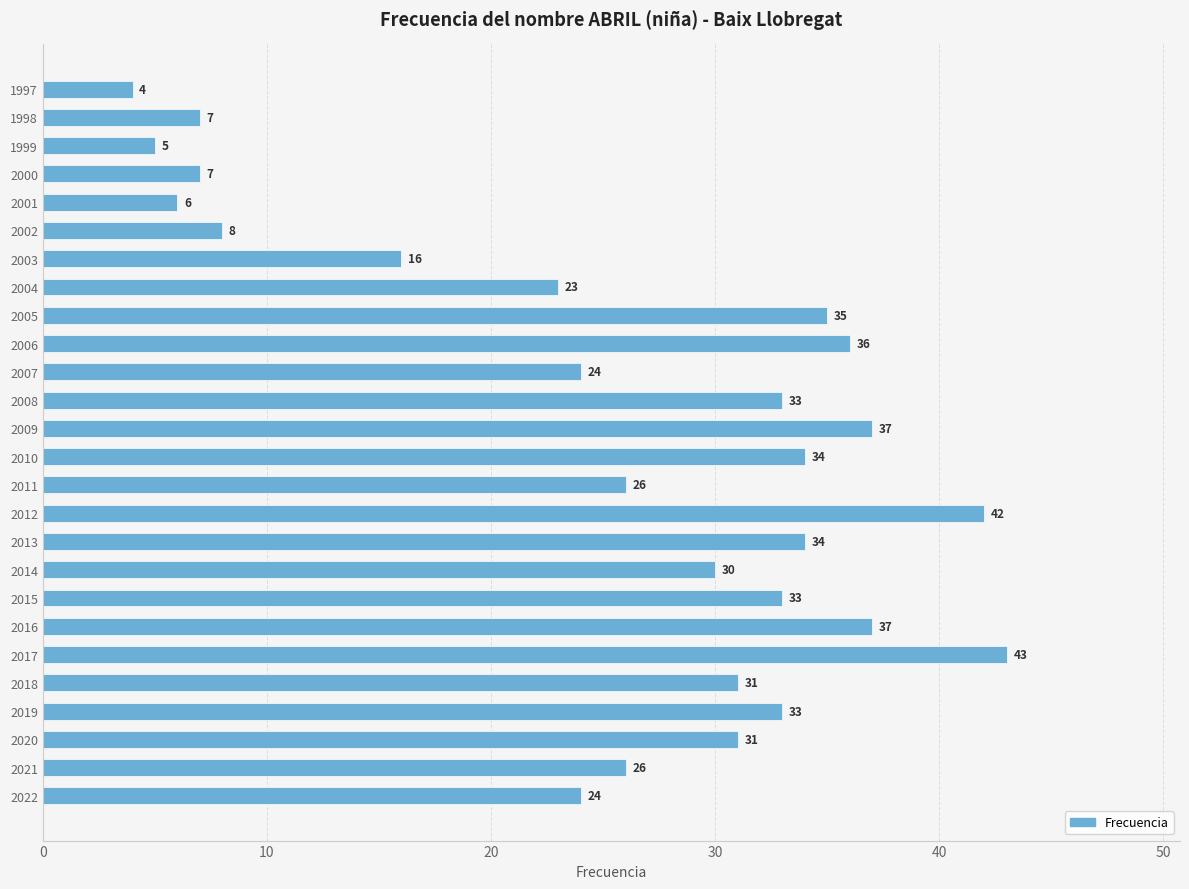

Reading bottom to top, transcribe all the data shown in this chart.

24	26	31	33	31	43	37	33	30	34	42	26	34	37	33	24	36	35	23	16	8	6	7	5	7	4